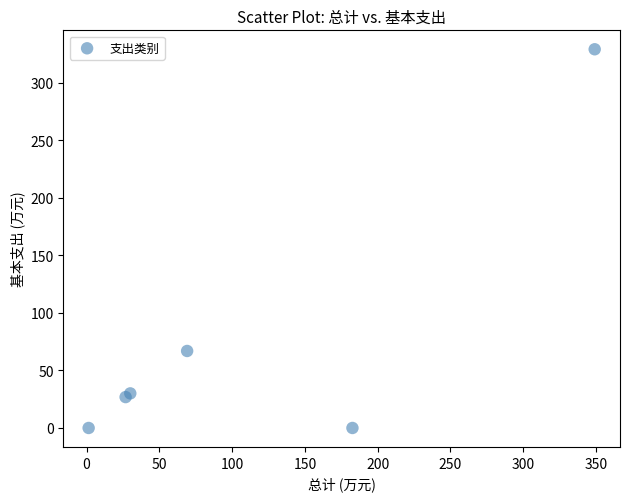

What Y value in the scatter plot is closest to 164?

66.9